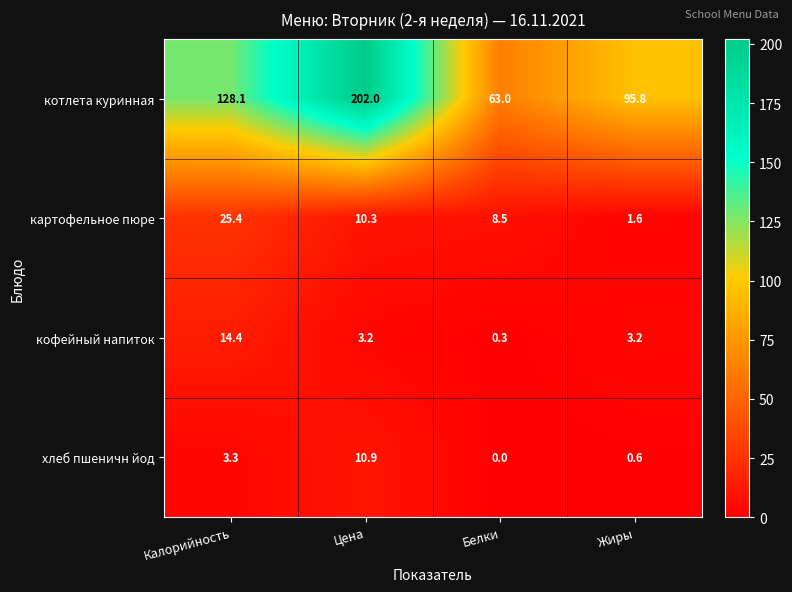

Which series has the widest spread of values?

котлета куринная